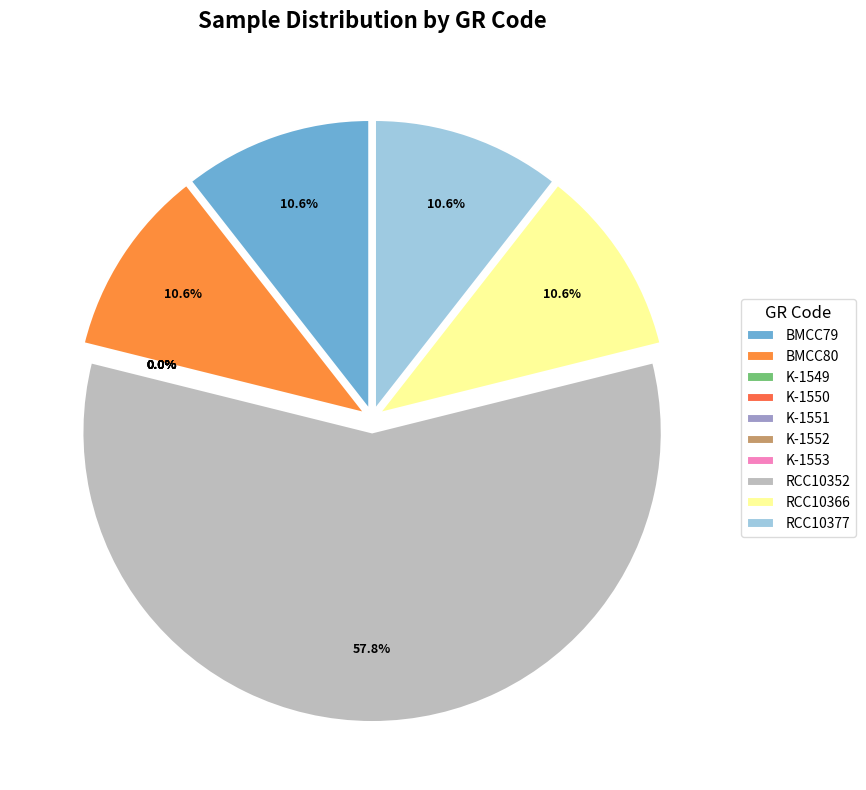

The RCC10377 slice represents 11% of the pie. True or false?

True